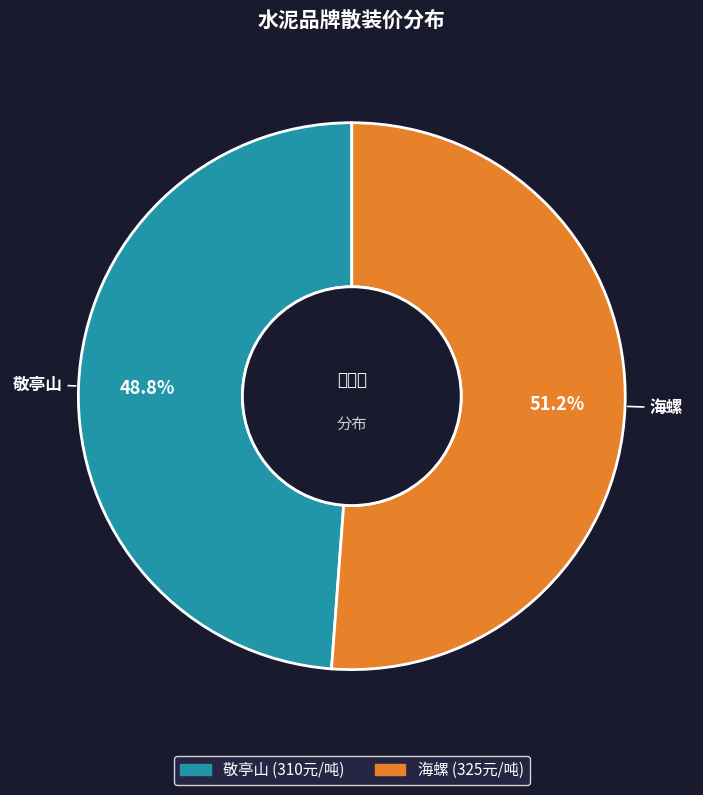

The 海螺 slice represents 51% of the pie. True or false?

True